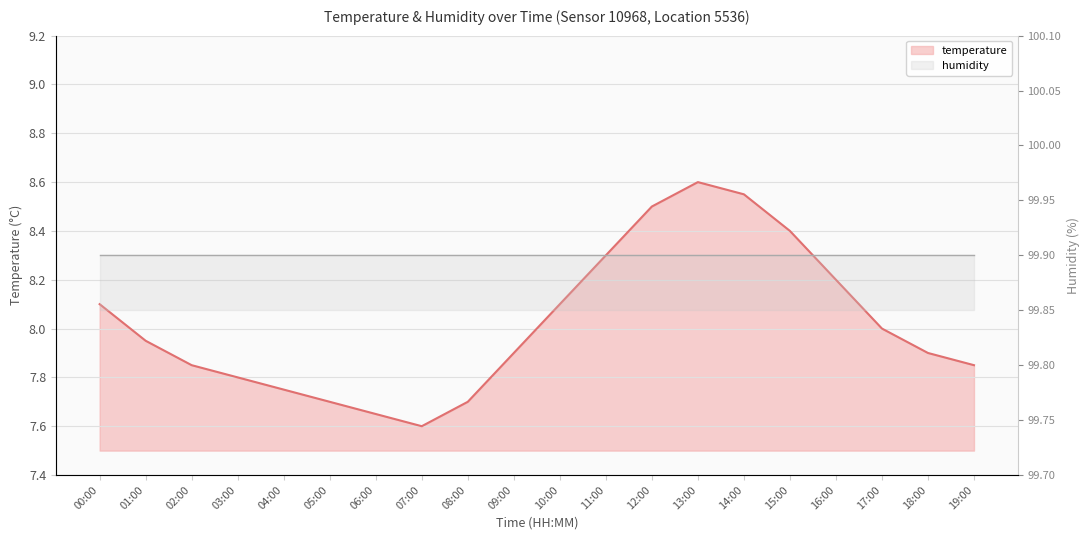

At which category does the chart reach its peak across all series?

13:00